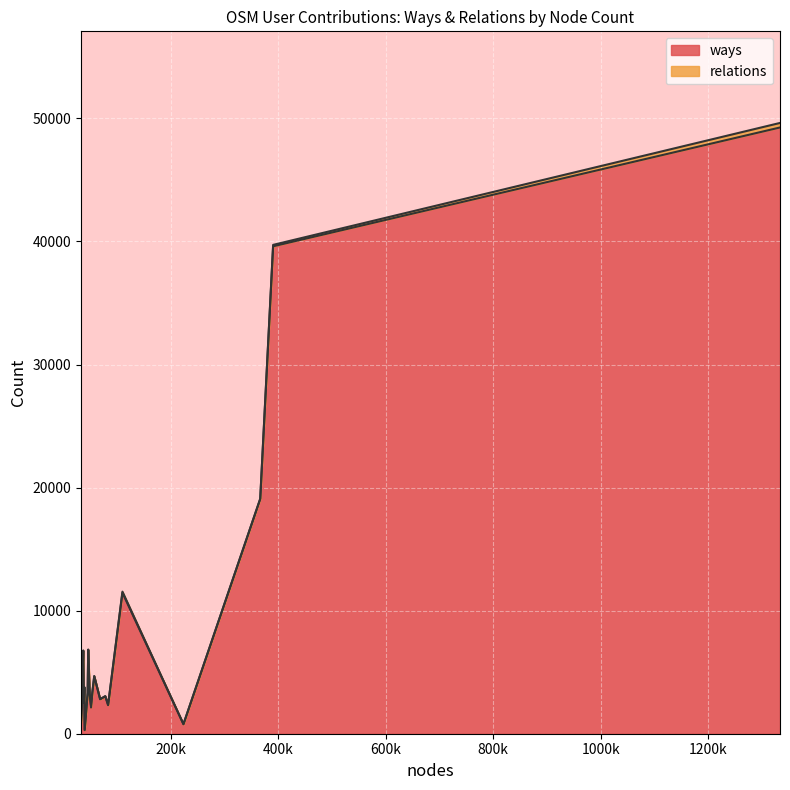

True or false: relations and ways cross at least once.

False